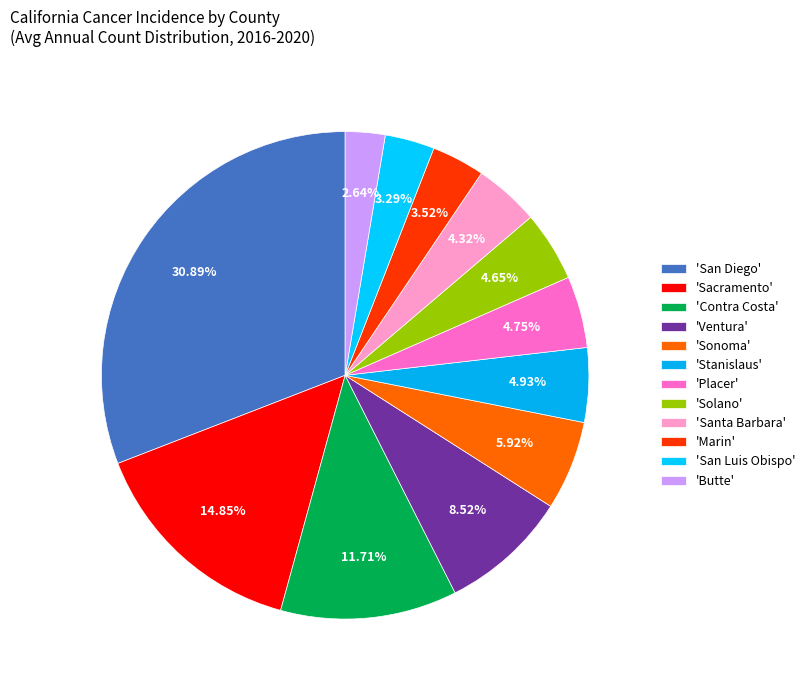

Does any single category account for the majority?

No